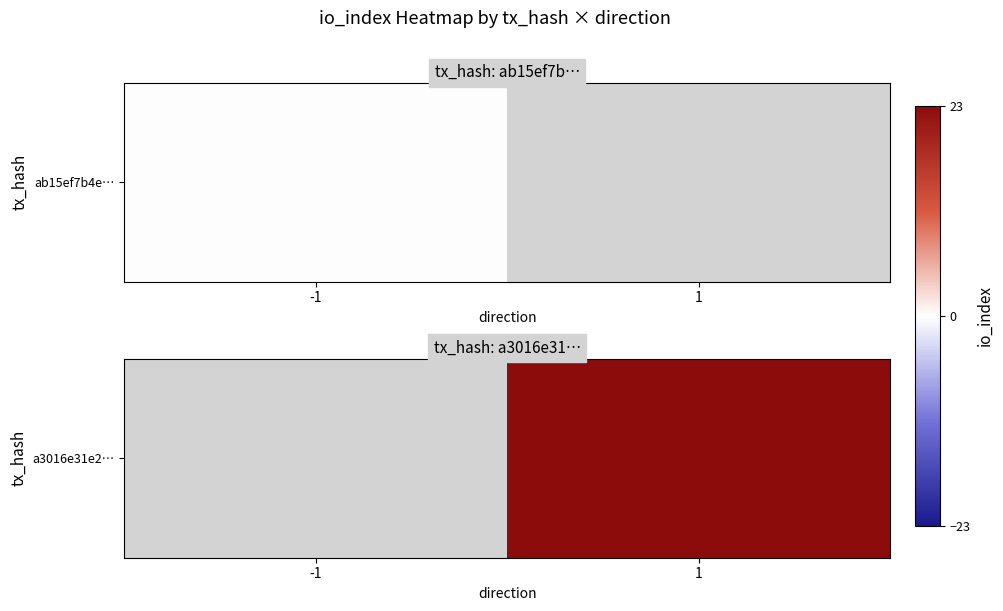

At which category does the chart reach its peak across all series?

1